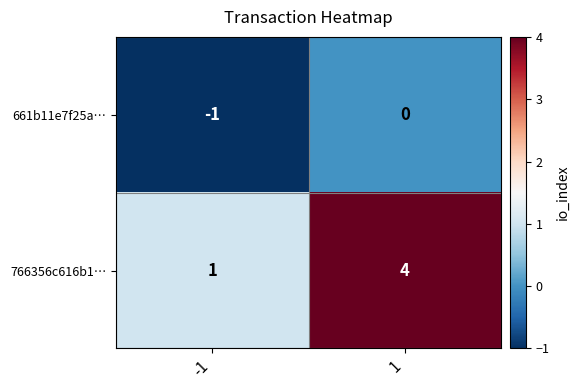

Is the value of 766356c616b1… at -1 greater than the value of 661b11e7f25a… at -1?

Yes